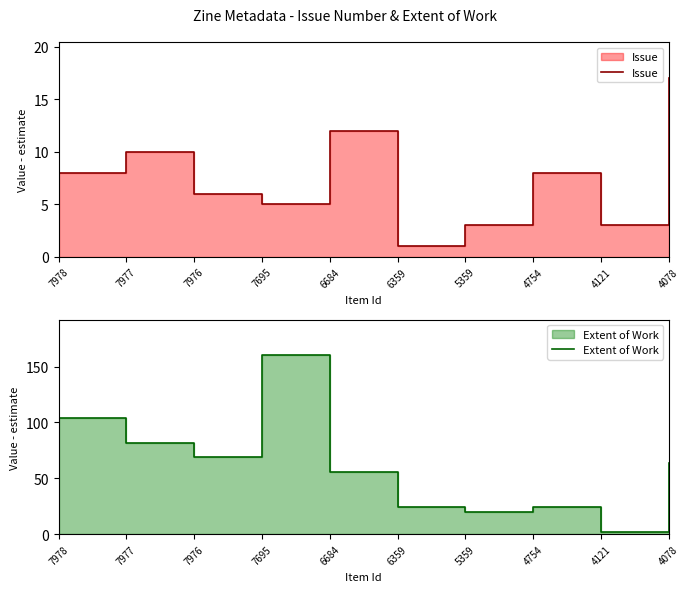

At which label does Issue first exceed 8?

7977